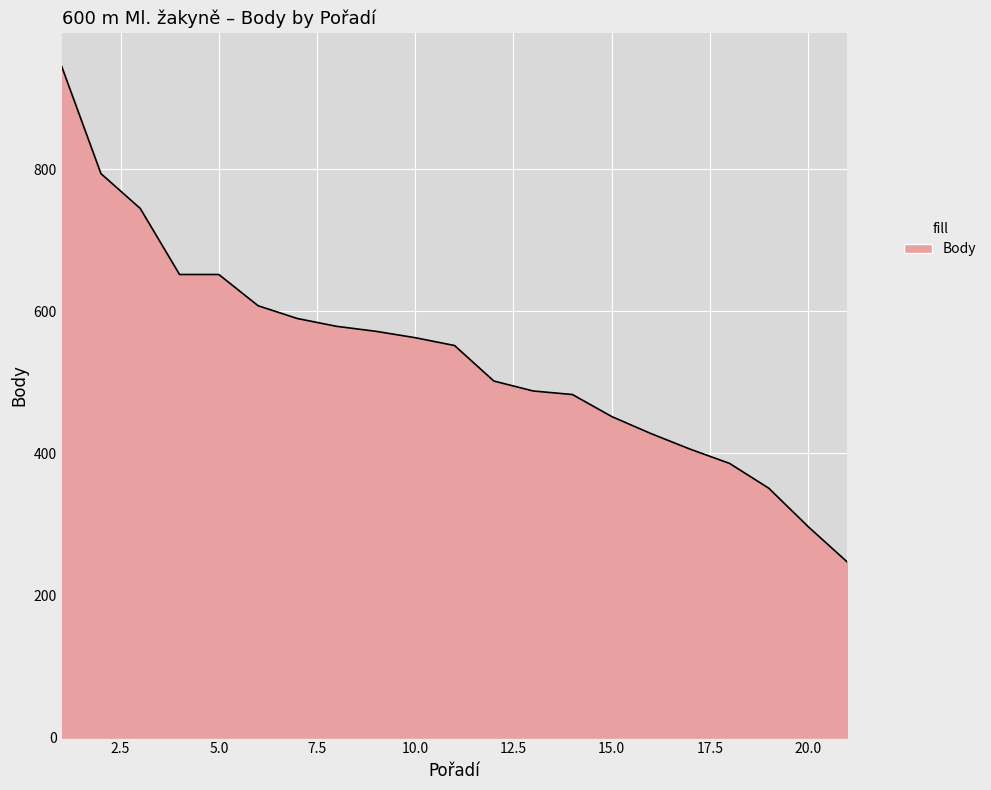

What is the maximum value shown in the chart?

945